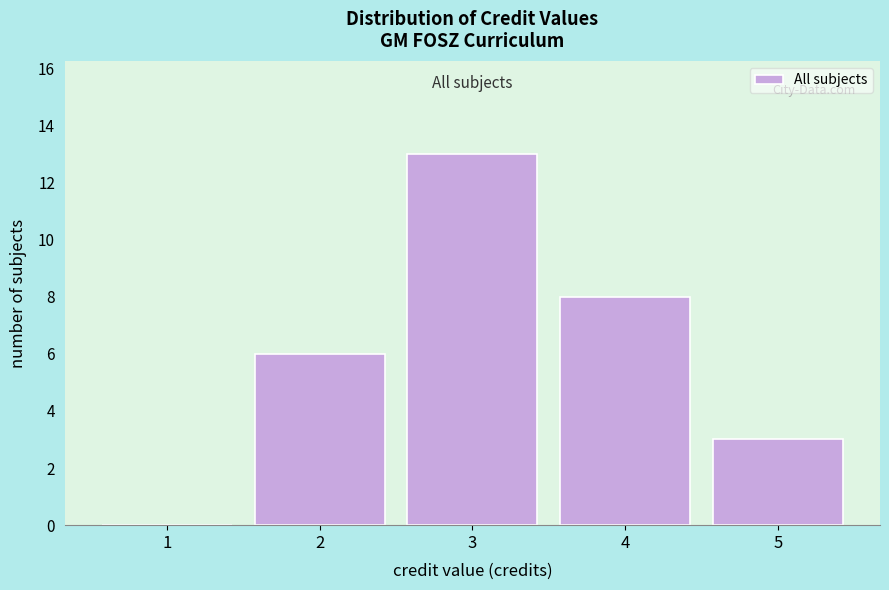

Reading left to right, list every bar in this chart as the range it spans on the x-axis followed by its height. The values are not printed on the chart, so give them approximately, as read against the axis.

0.5 to 1.5: 0
1.5 to 2.5: 6
2.5 to 3.5: 13
3.5 to 4.5: 8
4.5 to 5.5: 3